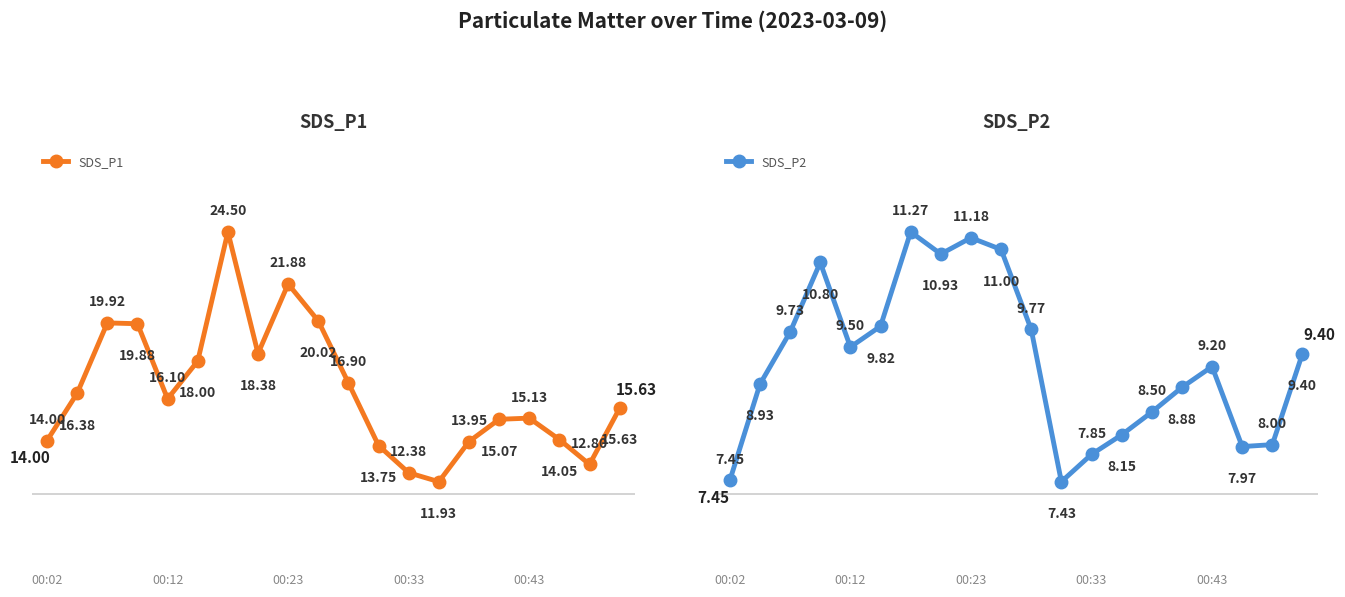

Where is the first local minimum for SDS_P1?

00:12